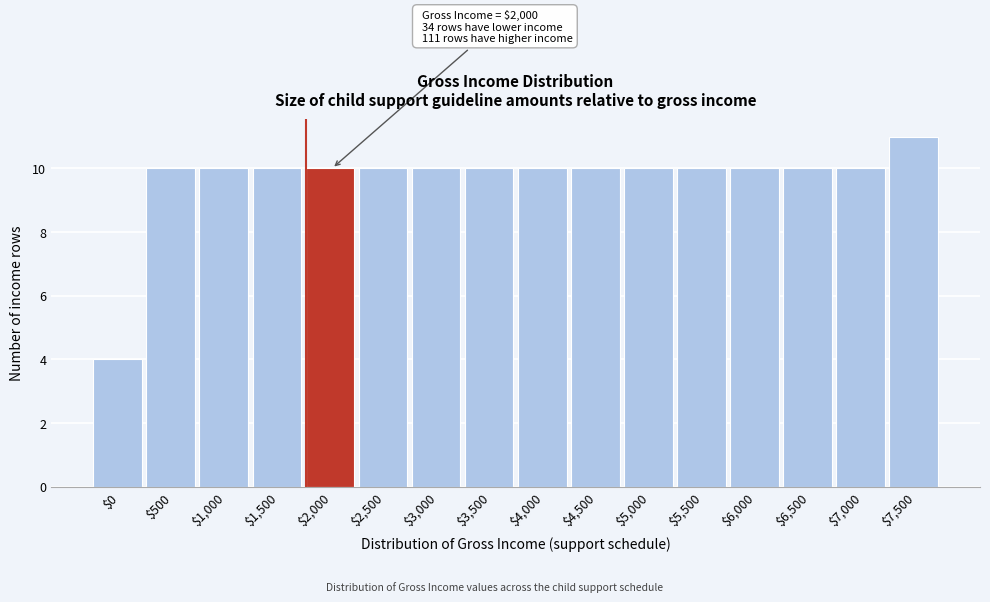

Reading right to left, what are all the values shown in this chart?

11	10	10	10	10	10	10	10	10	10	10	10	10	10	10	4